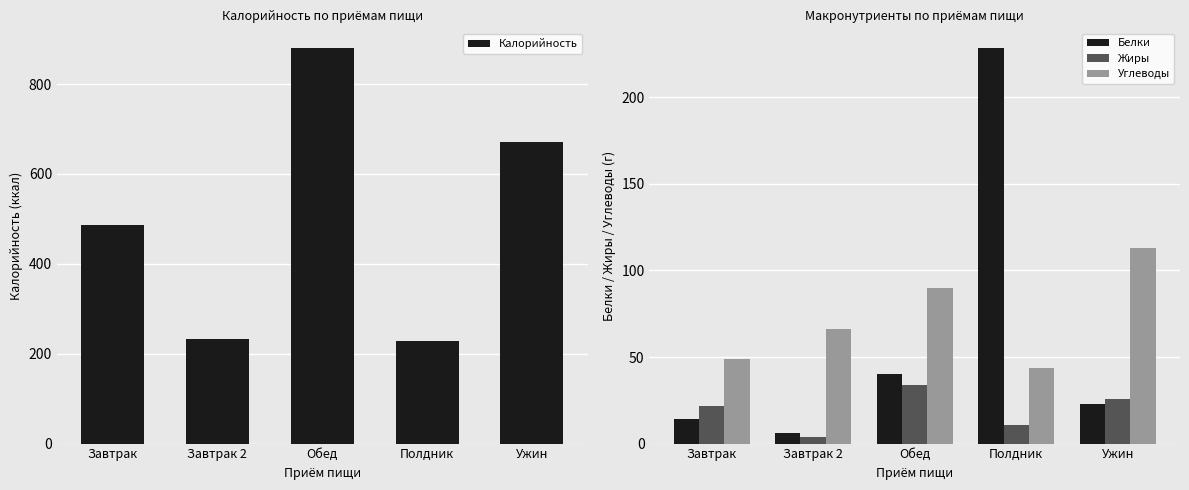

What is the difference between the highest and lowest values at Полдник?

217.4